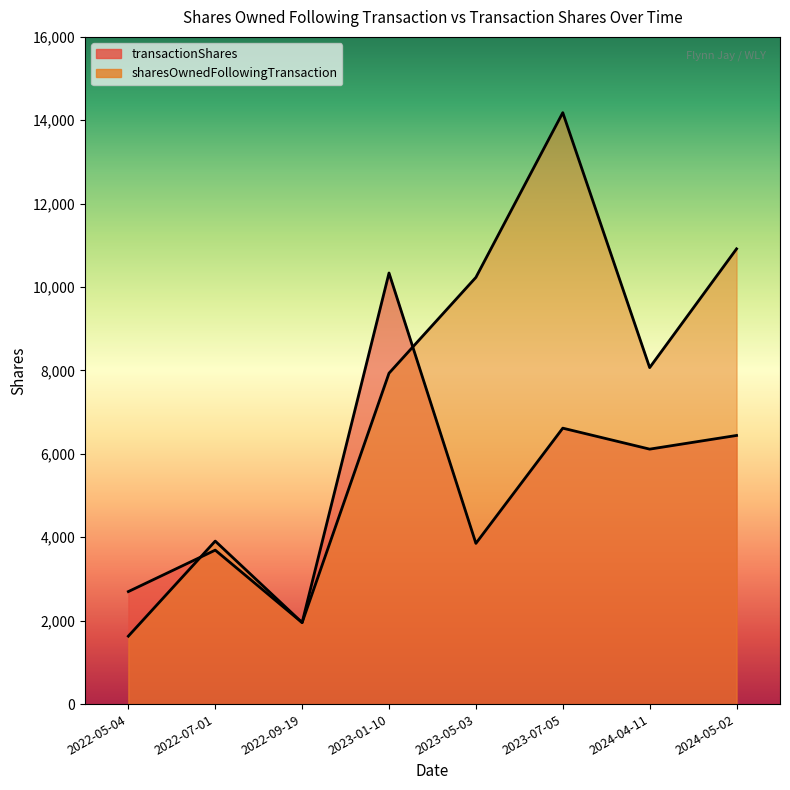

What is the label of the 8th point from the left?

2024-05-02